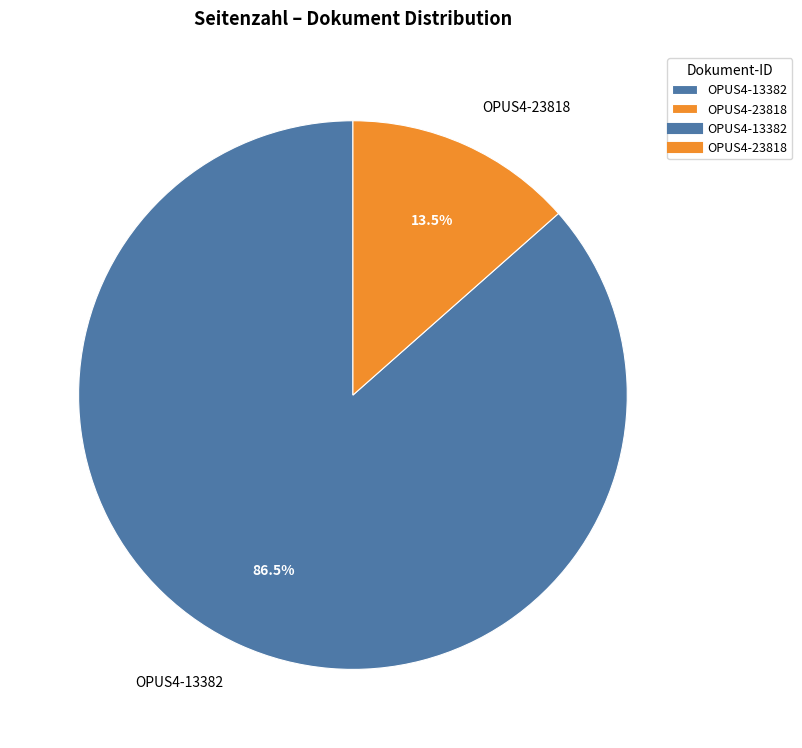

Which has a higher value, OPUS4-13382 or OPUS4-23818?

OPUS4-13382